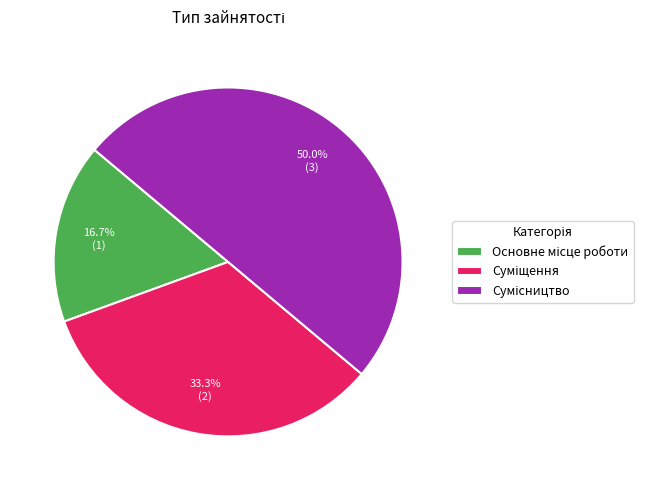

How many segments does this pie chart have?

3